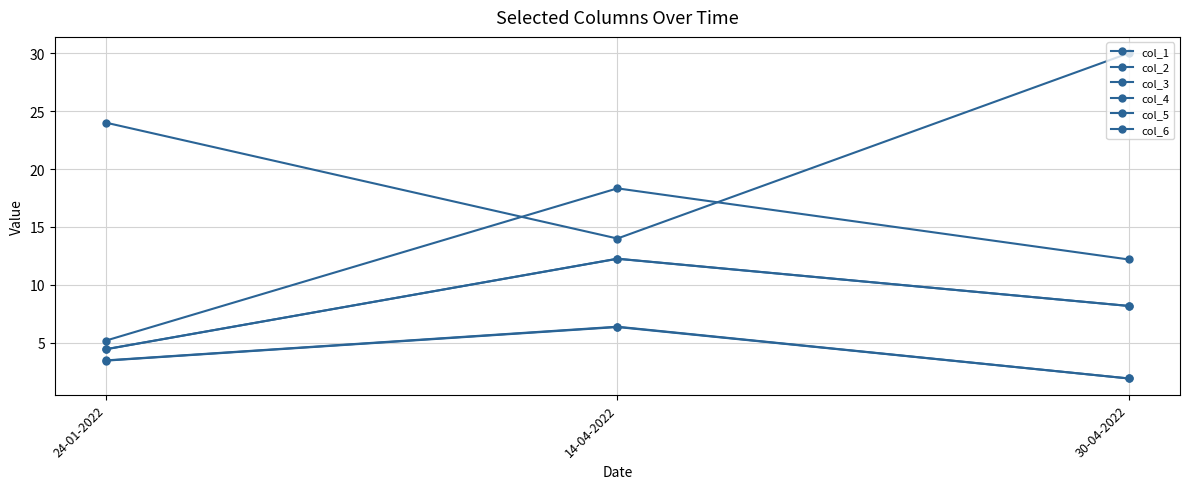

Does the chart have visible grid lines?

Yes